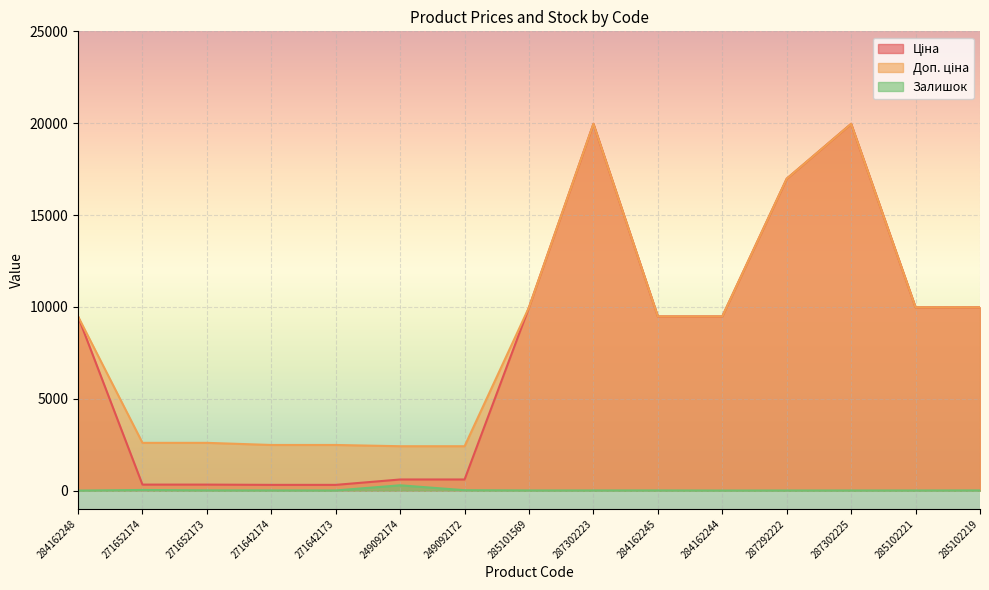

Between 271642173 and 284162248, which is larger?

284162248